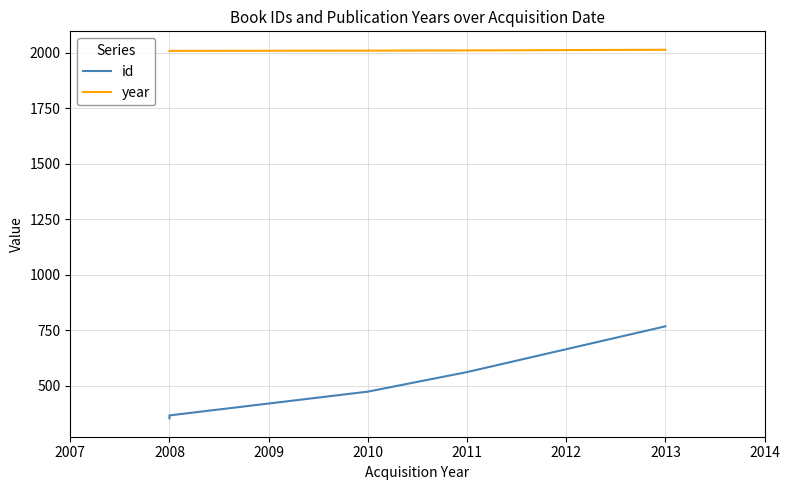

Between 2010 and 2008, which is larger?

2010